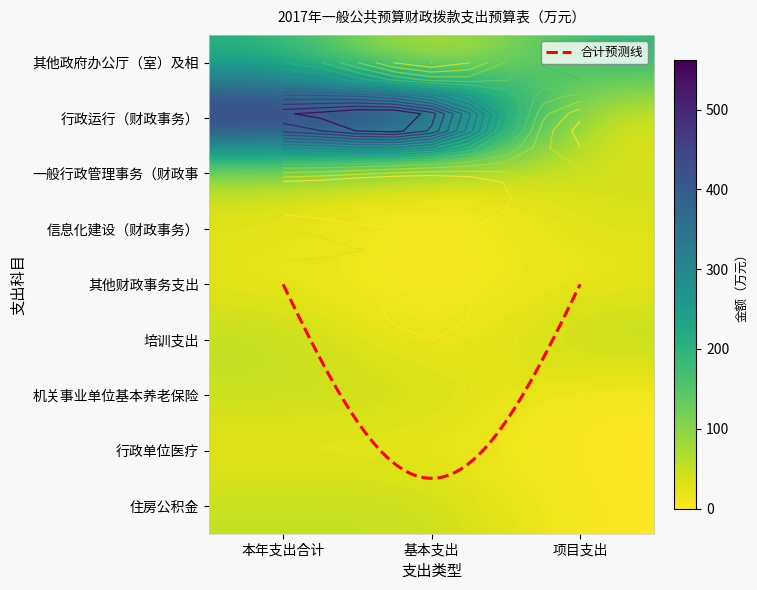

The 信息化建设（财政事务） series shows 0.0 at 基本支出. True or false?

True